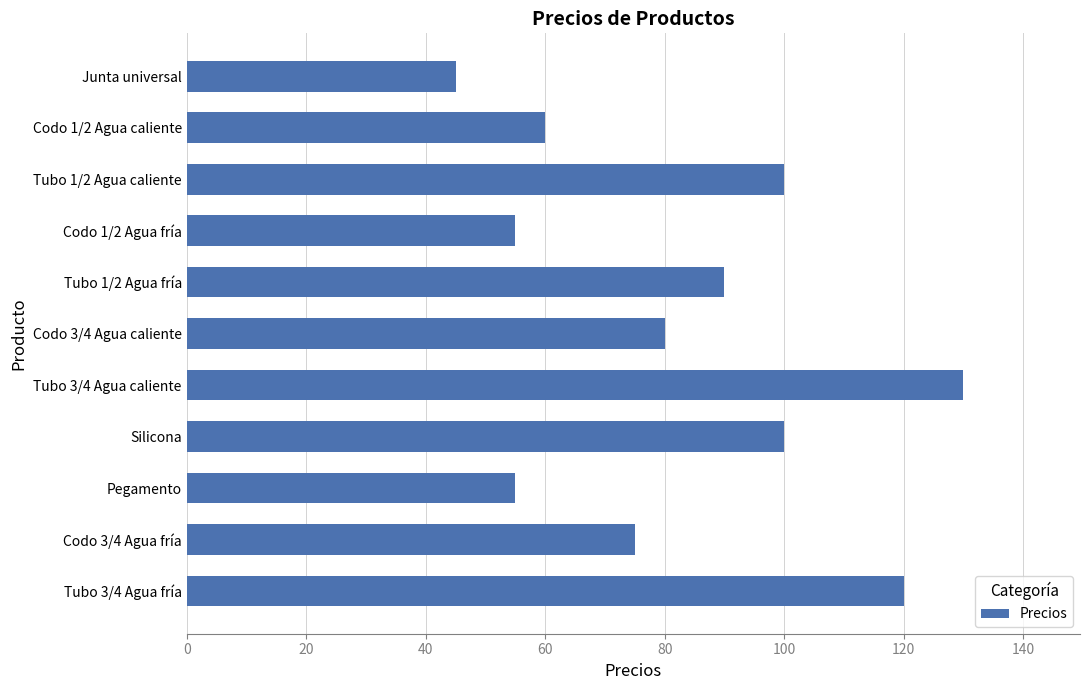

The value at Codo 1/2 Agua fría is 55. True or false?

True